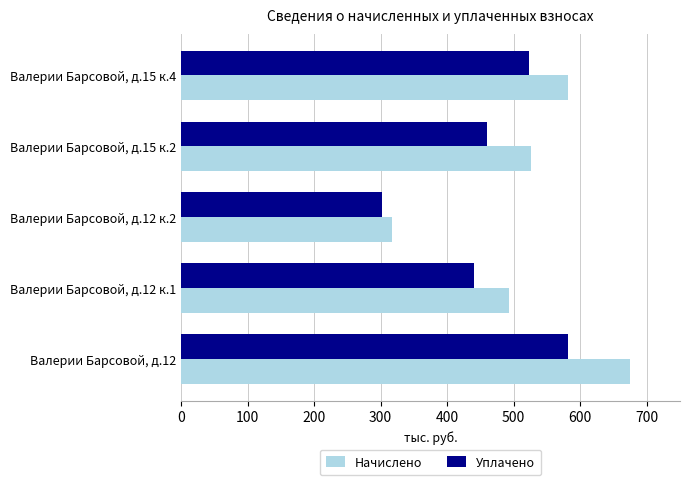

How many series are shown in this chart?

2